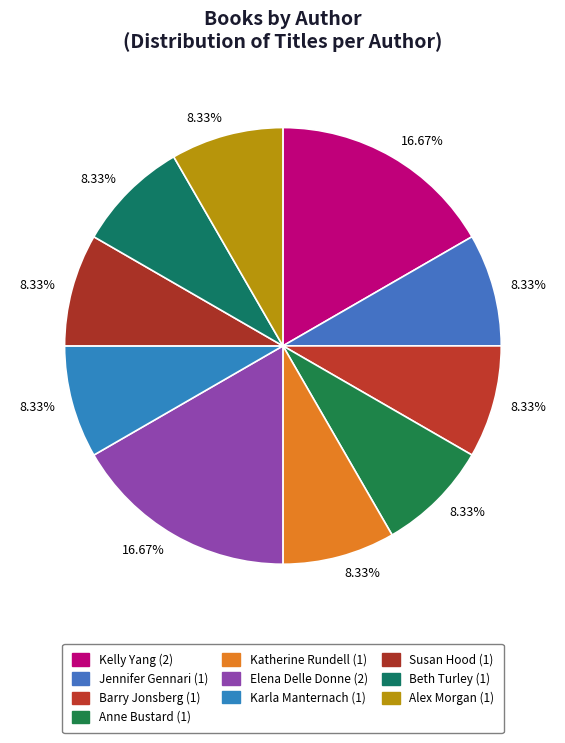

What is the smallest slice in the pie chart?

Jennifer Gennari (166539248)